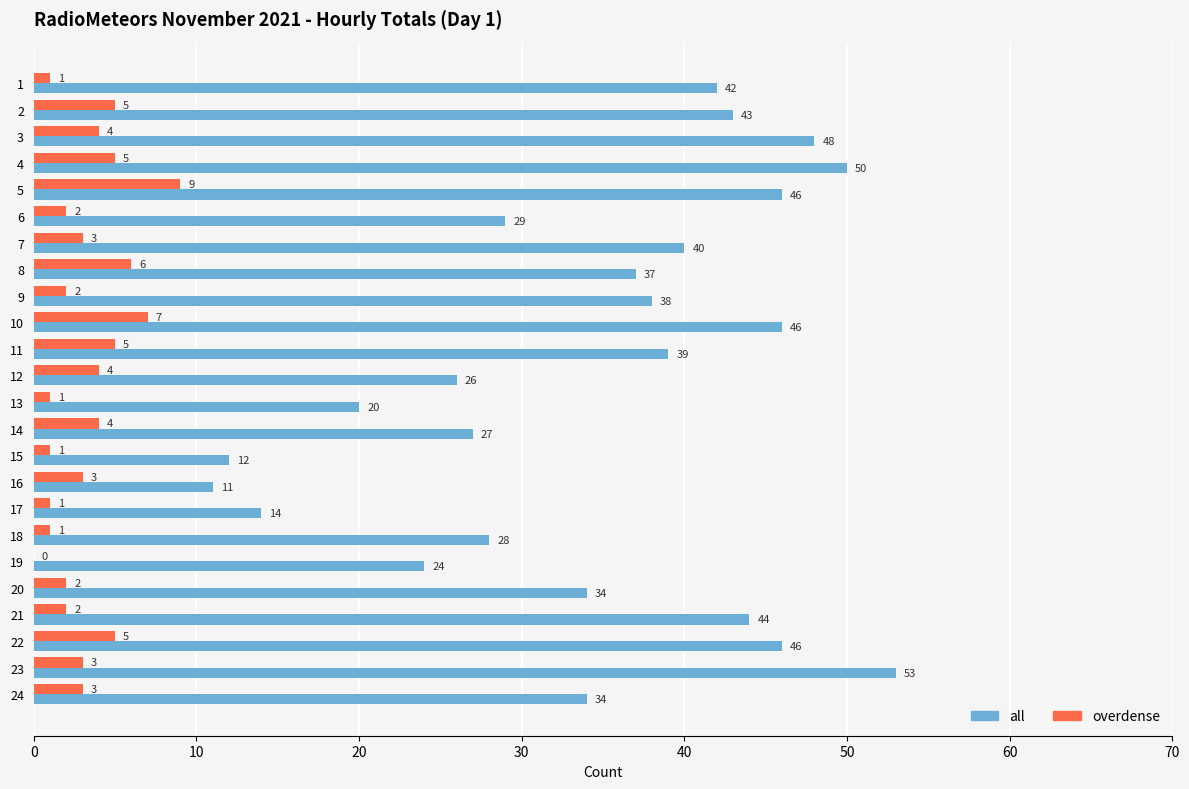

Read the all value at 19, to the nearest 5.

25